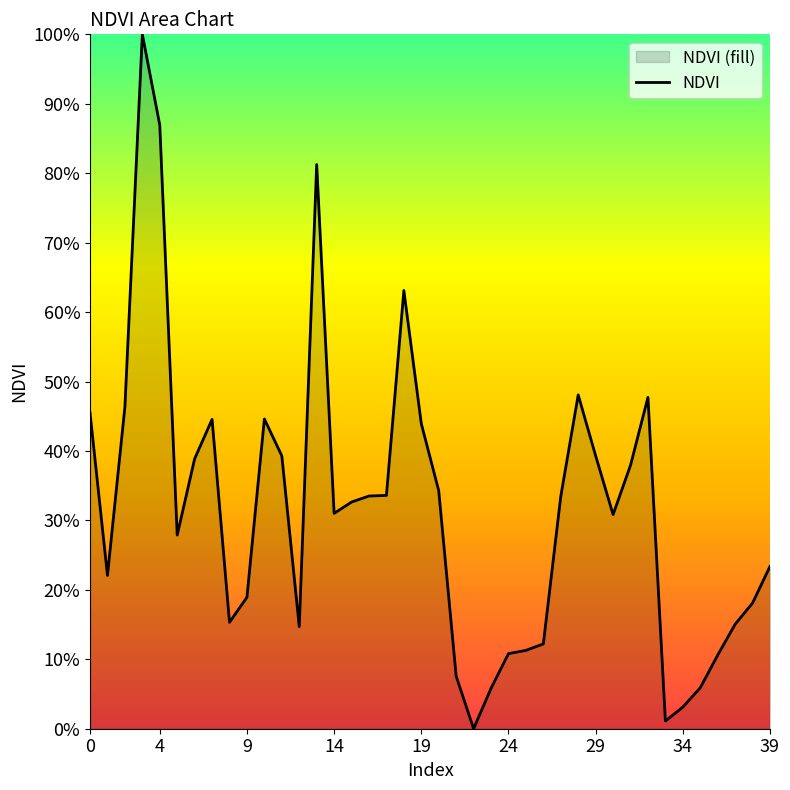

What is the label of the 15th point from the right?

25